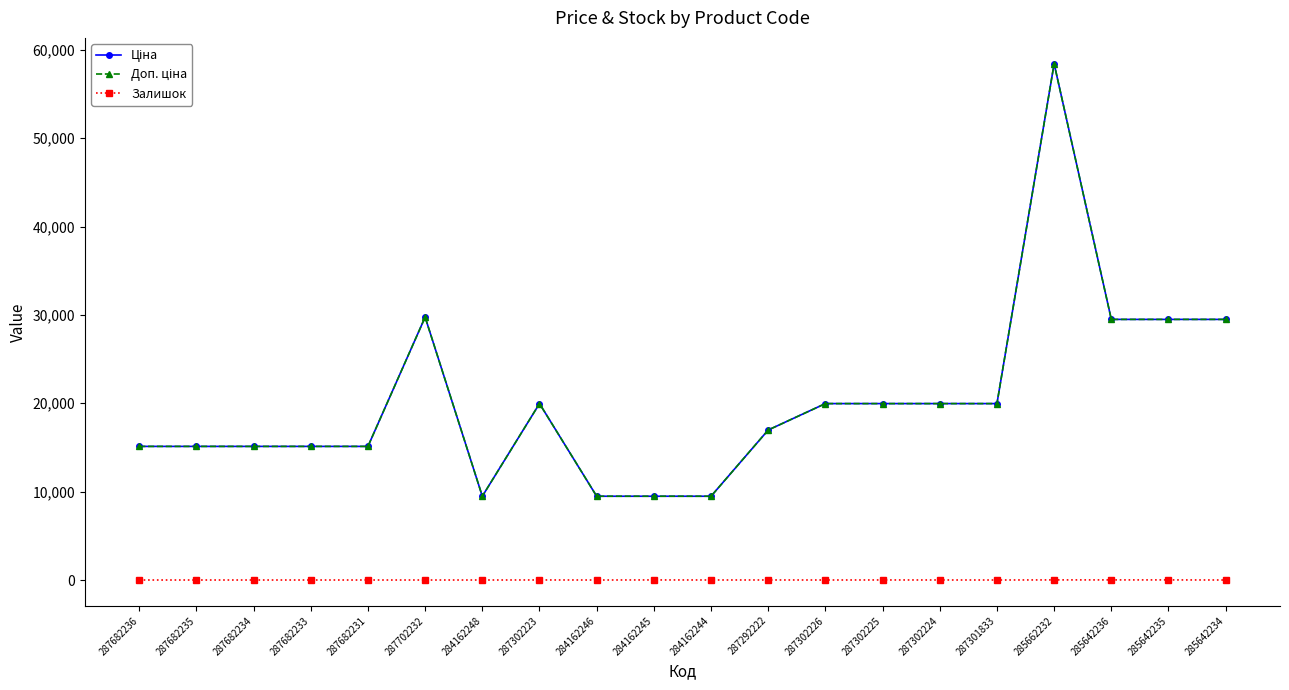

Is this an area chart (filled region under the line)?

No